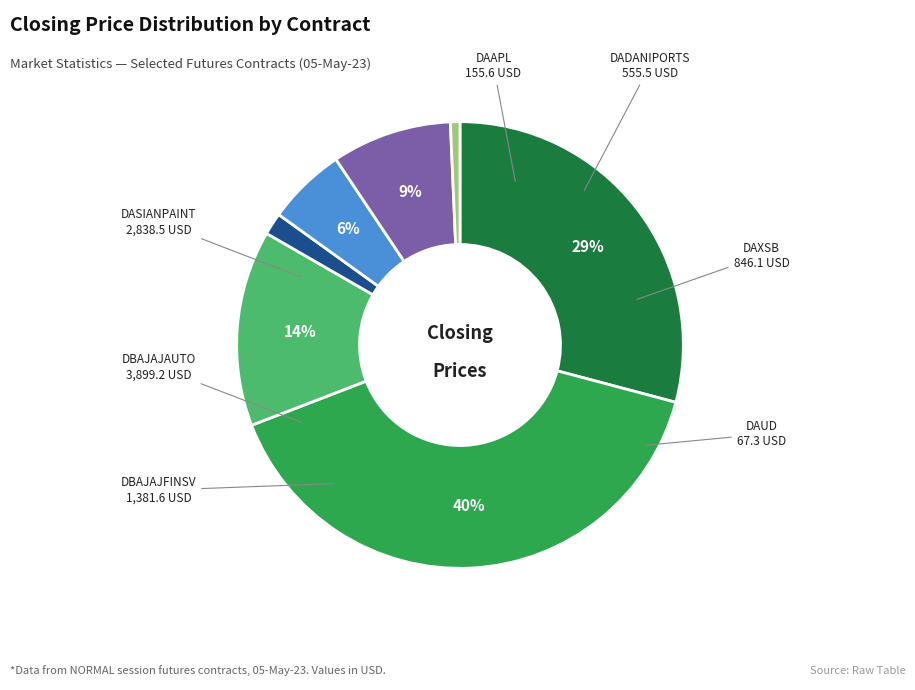

Between DAXSB and DAUD, which is larger?

DAXSB